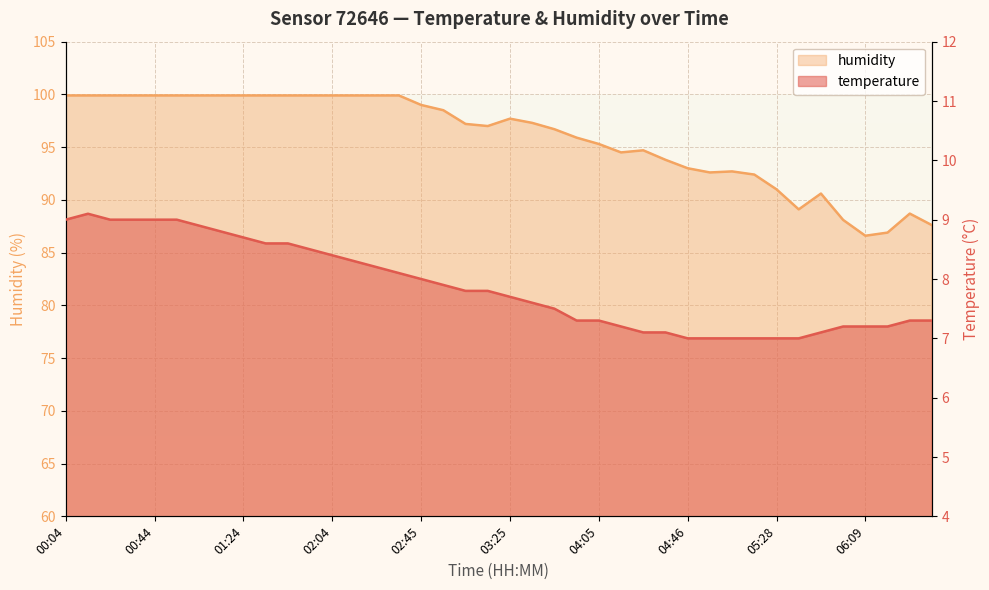

What position from the right is 04:36?

13